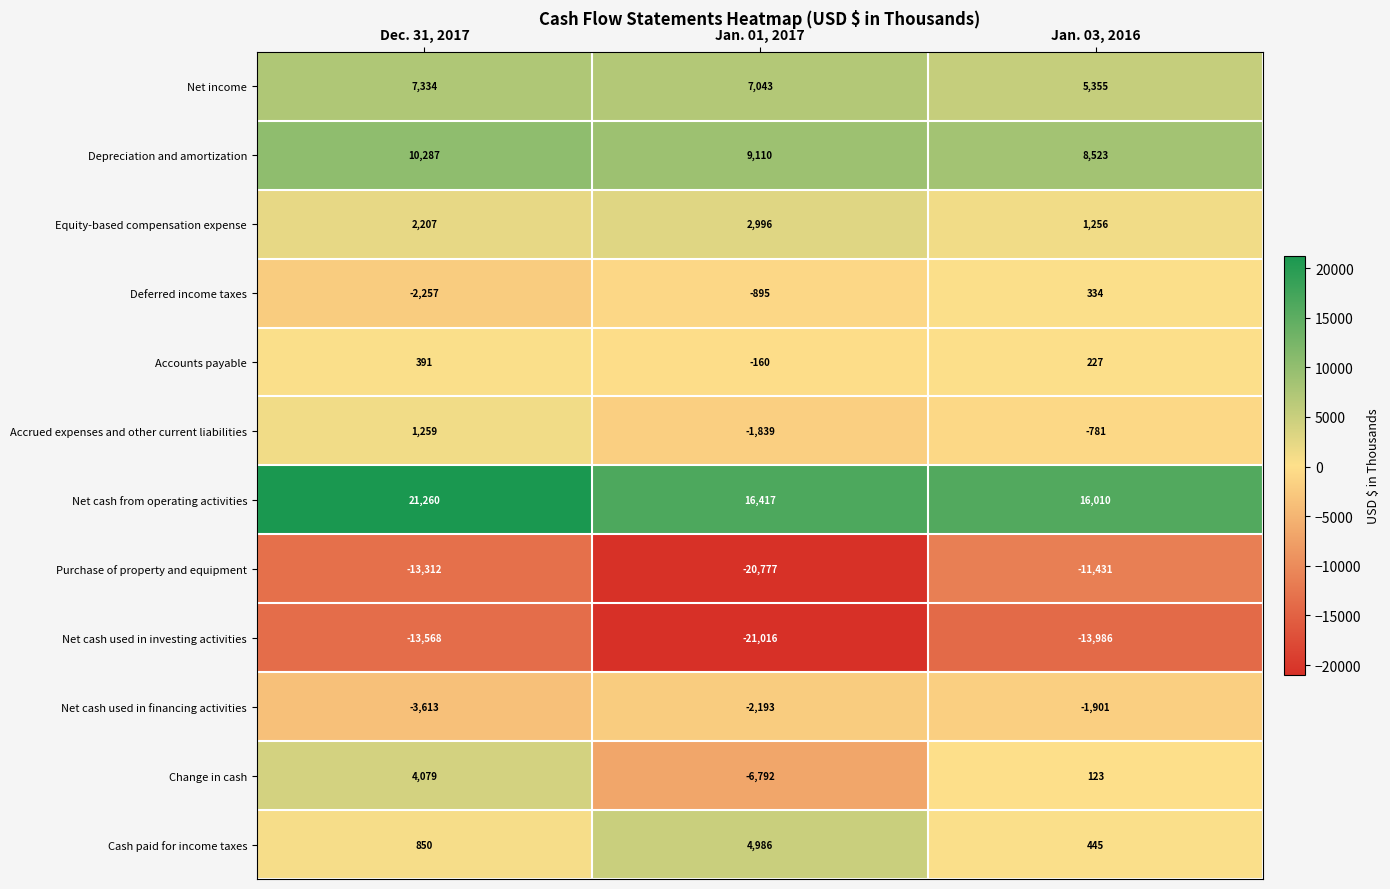

What is the total value across all series at Jan. 03, 2016?

4174